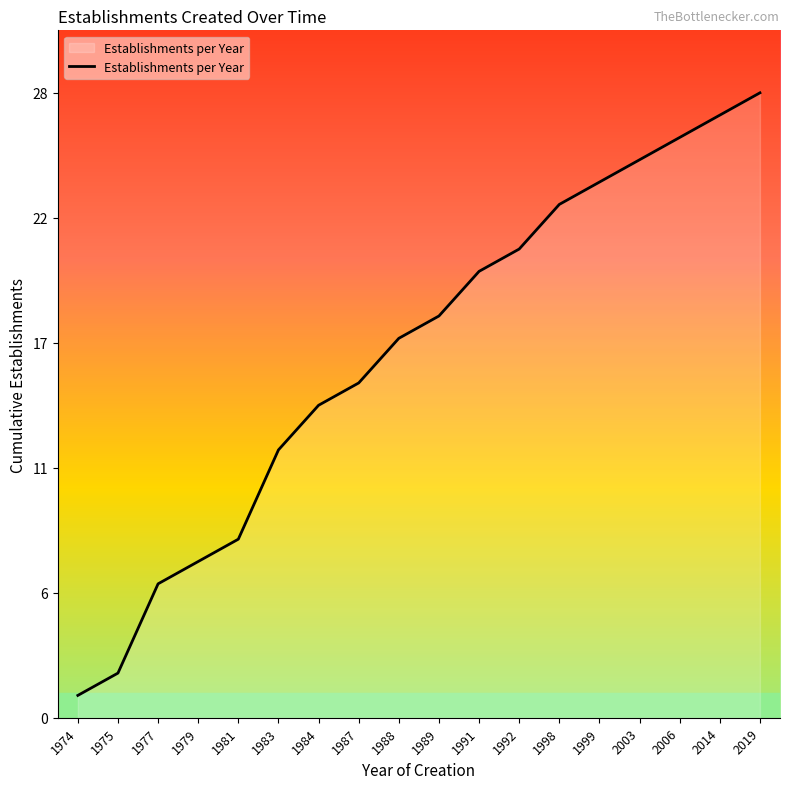

Does the chart display data point markers on the line(s)?

No